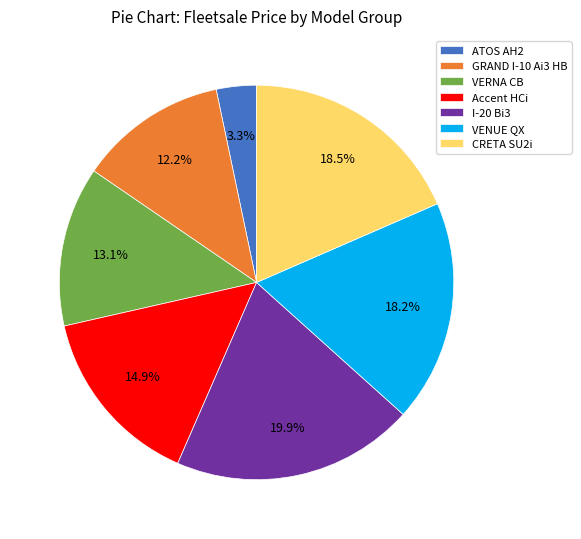

How many slices are in this pie chart?

7